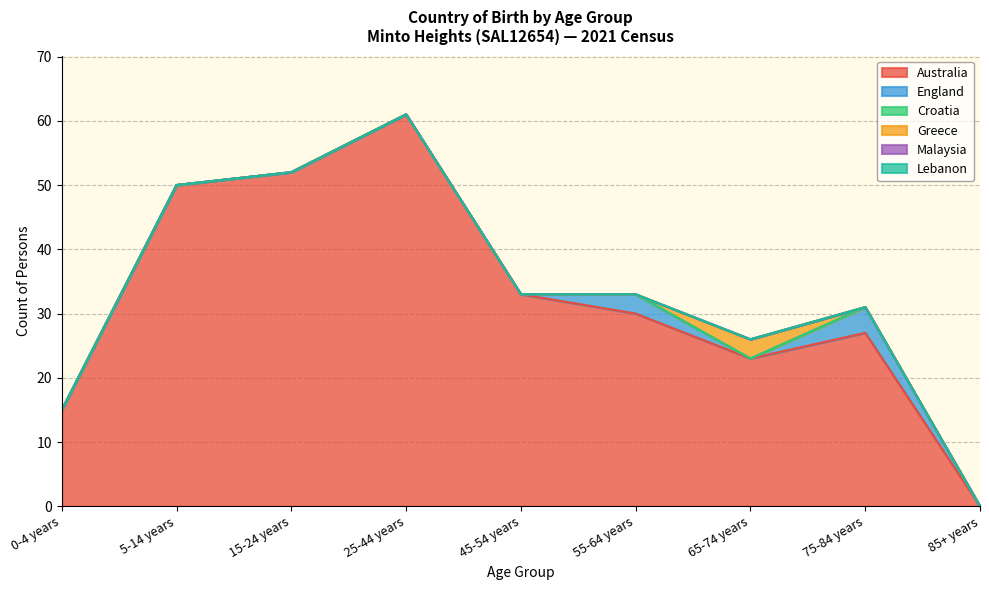

Rank the series at 45-54 years from highest to lowest value.

Australia, England, Croatia, Greece, Malaysia, Lebanon